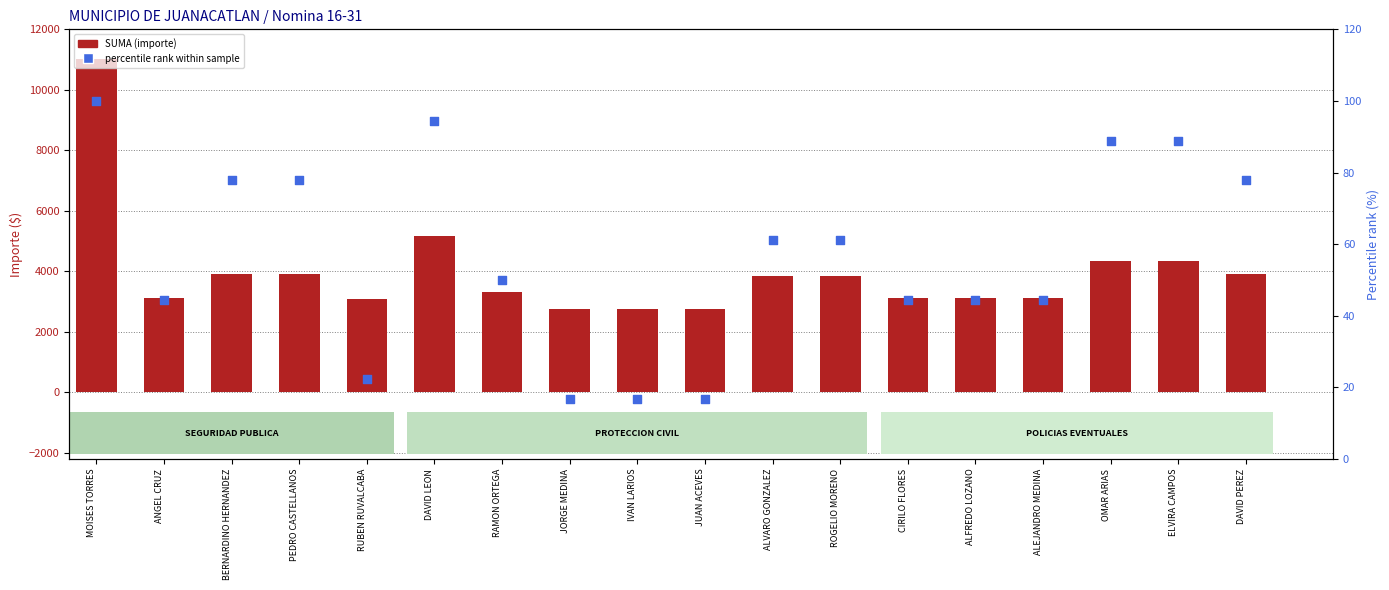

What is the total value across all series at CIRILO FLORES?

3154.4